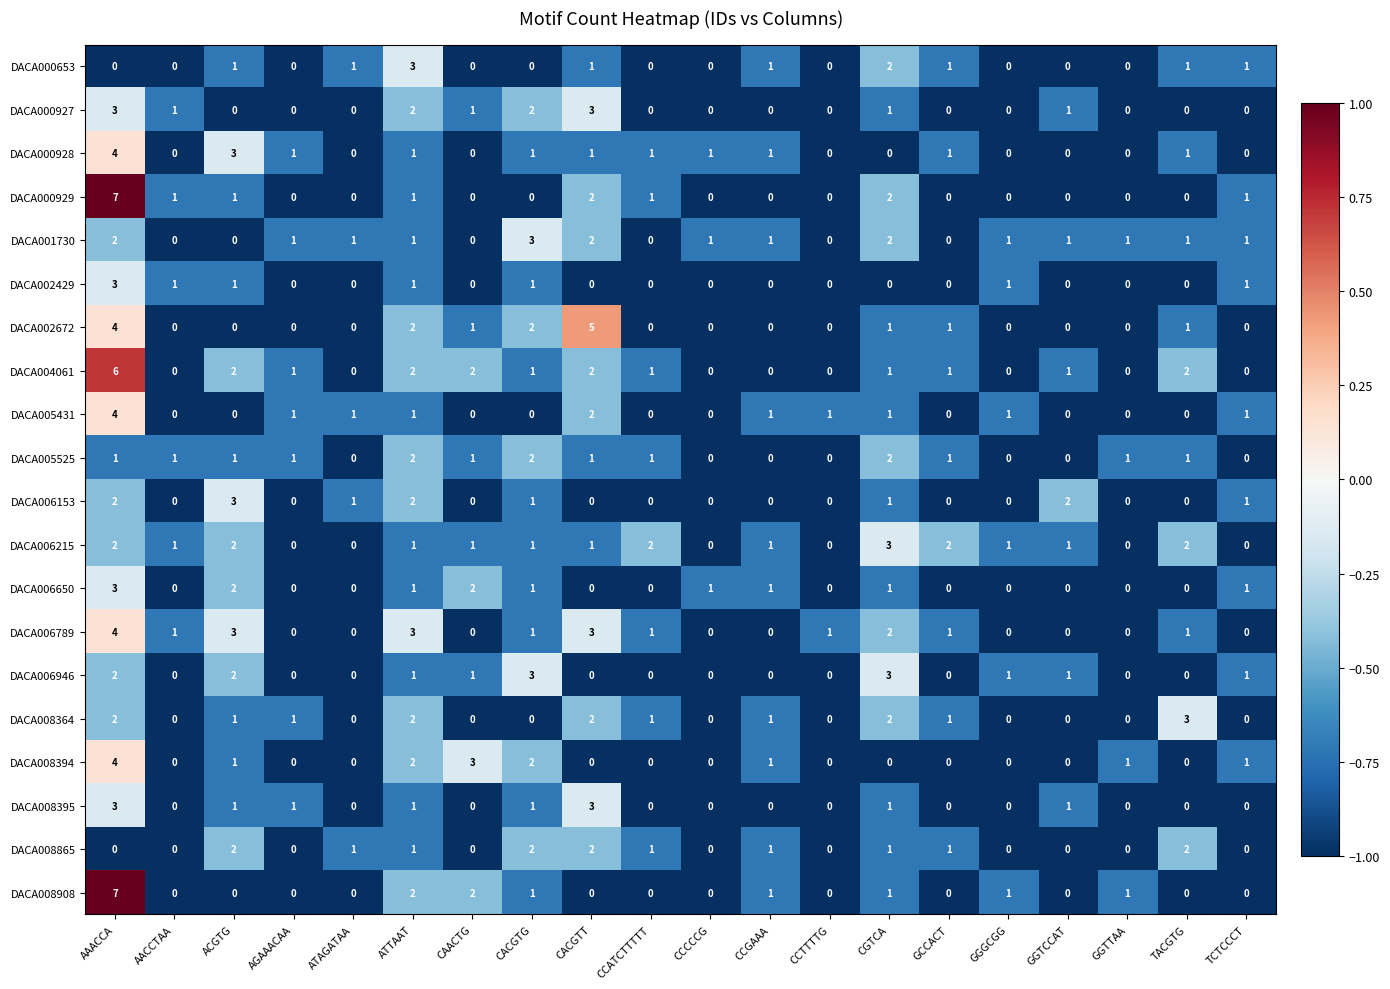

What value does the DACA006946 series have at CGTCA?

3